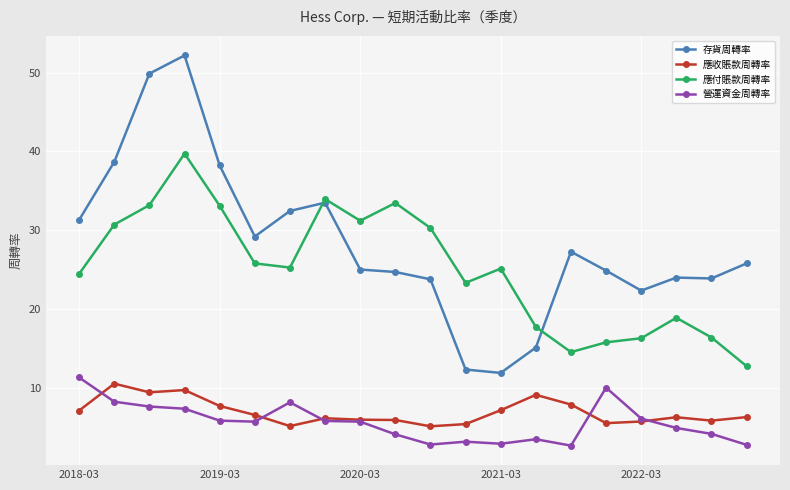

True or false: 存貨周轉率 has more than 1 points higher than both neighbors.

True